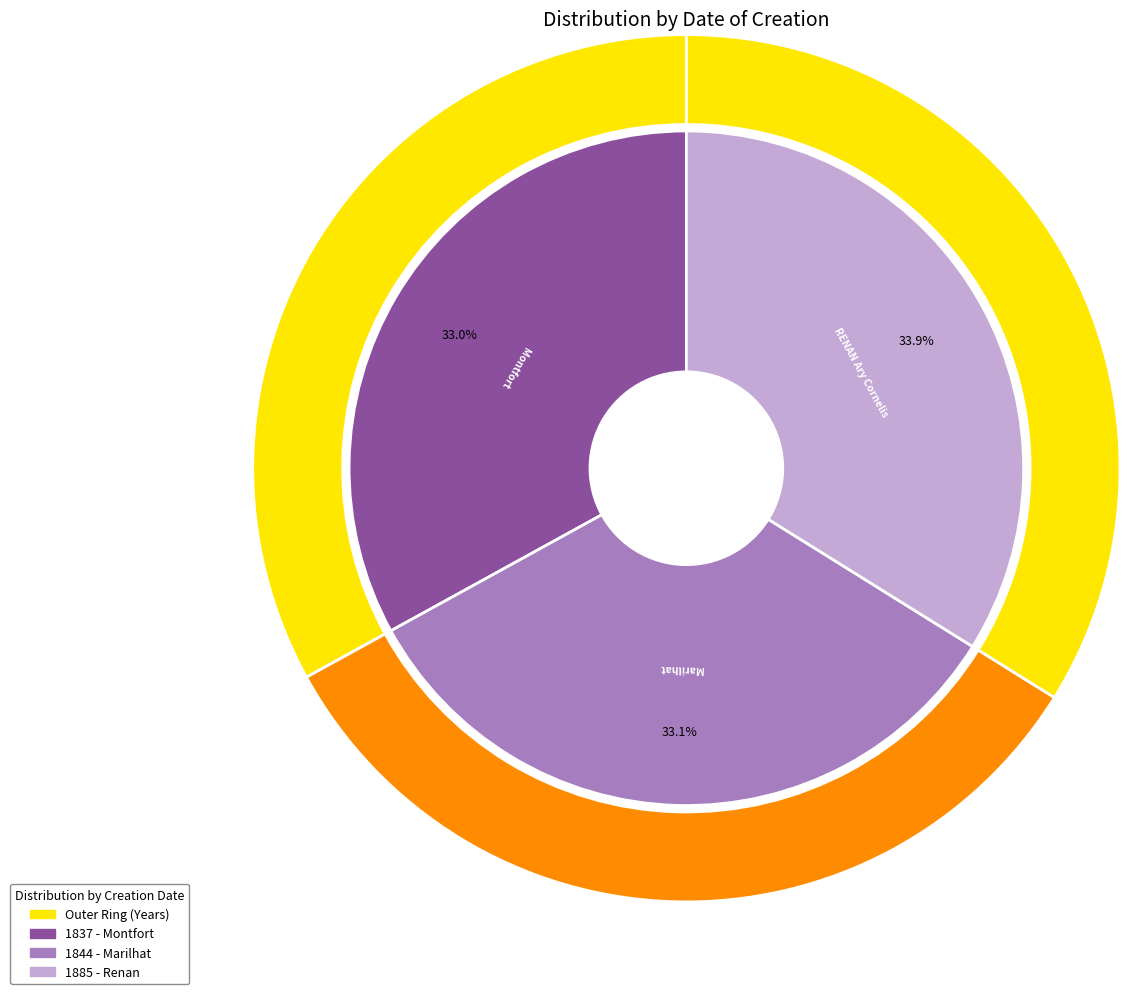

How many segments does this pie chart have?

3